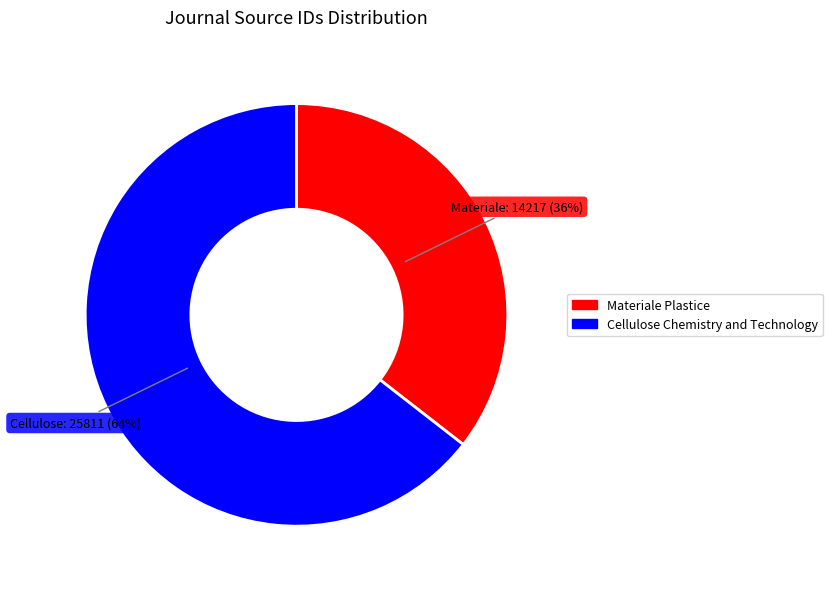

To the nearest percent, what is the average slice percentage?

50%